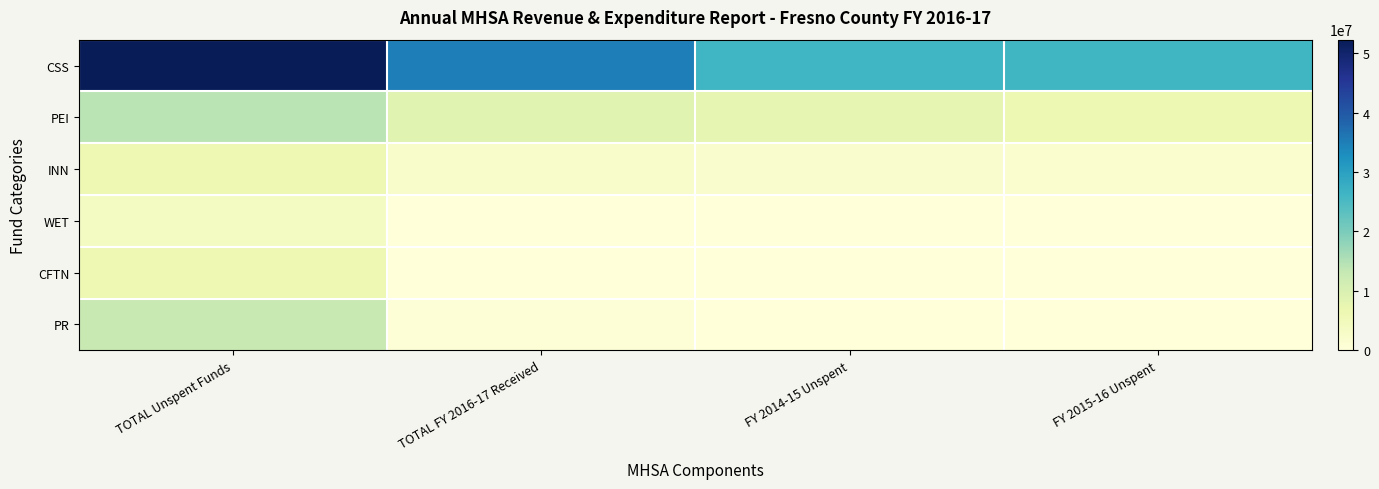

At how many categories does at least one series exceed 17886135?

4